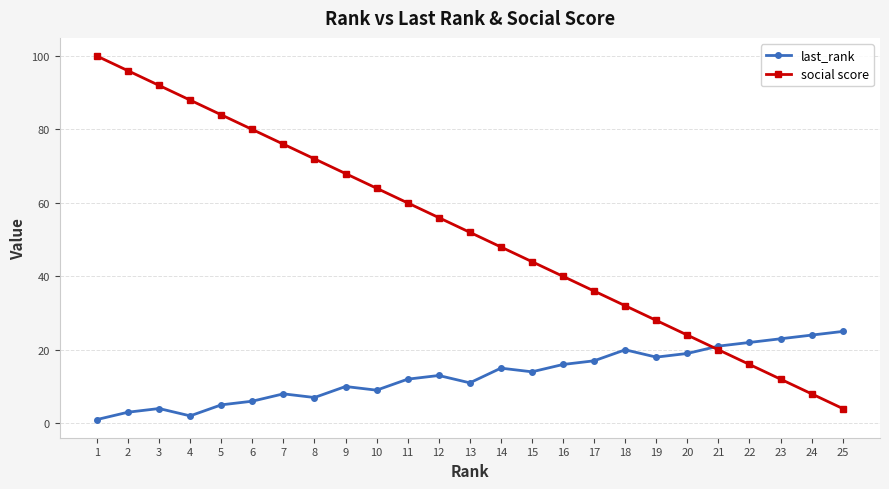

True or false: social score has more than 0 interior local peaks.

False